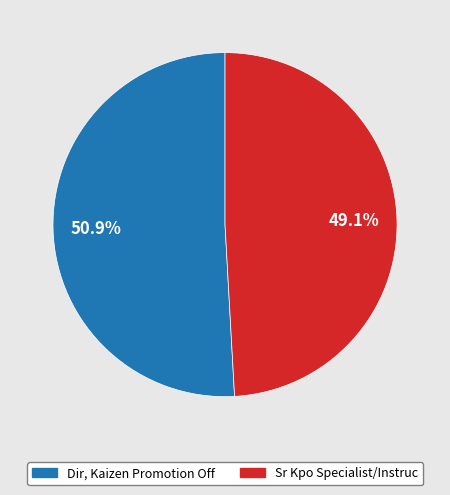

Does Sr Kpo Specialist/Instruc represent more than half of the total?

No